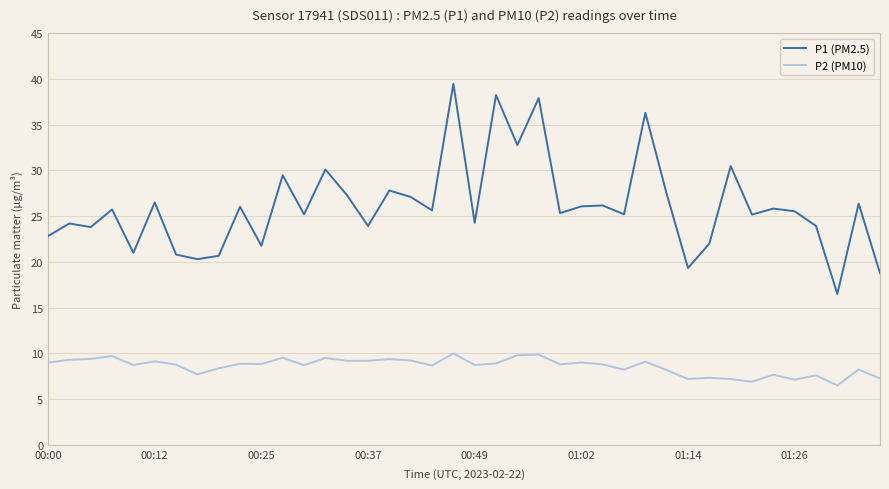

What is the maximum value shown in the chart?

39.5